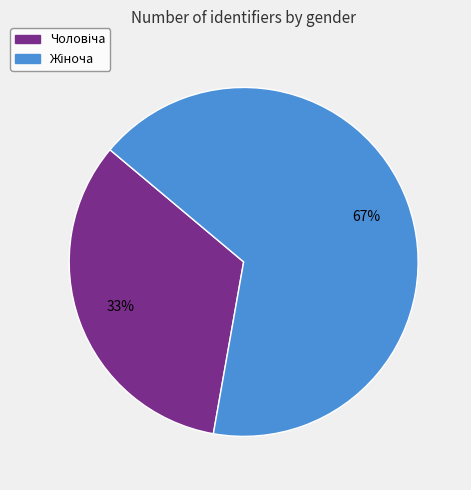

Is there a majority slice in this chart?

Yes